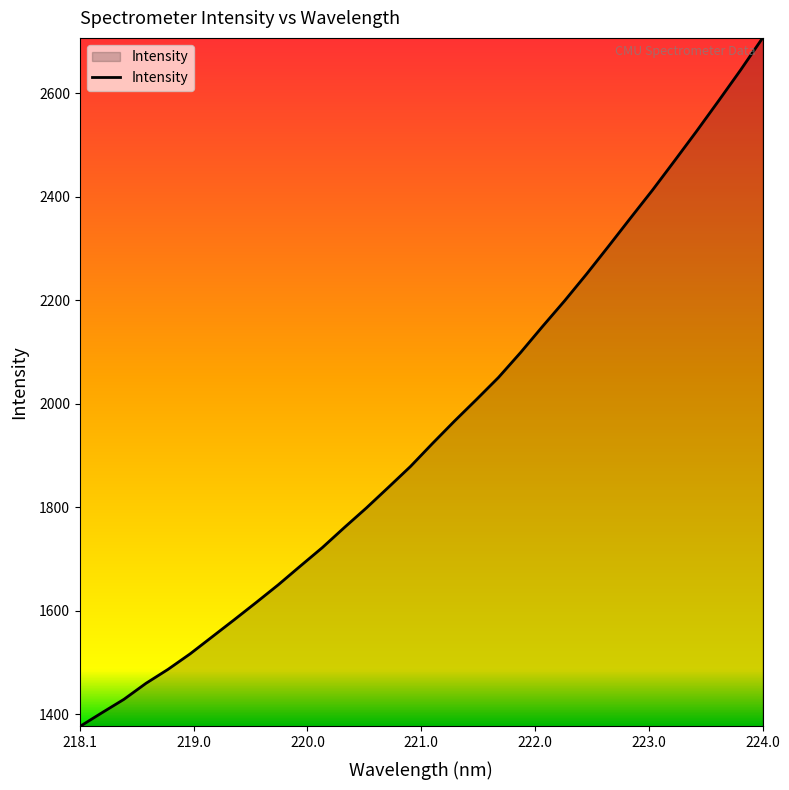

What is the minimum value shown in the chart?

1376.9